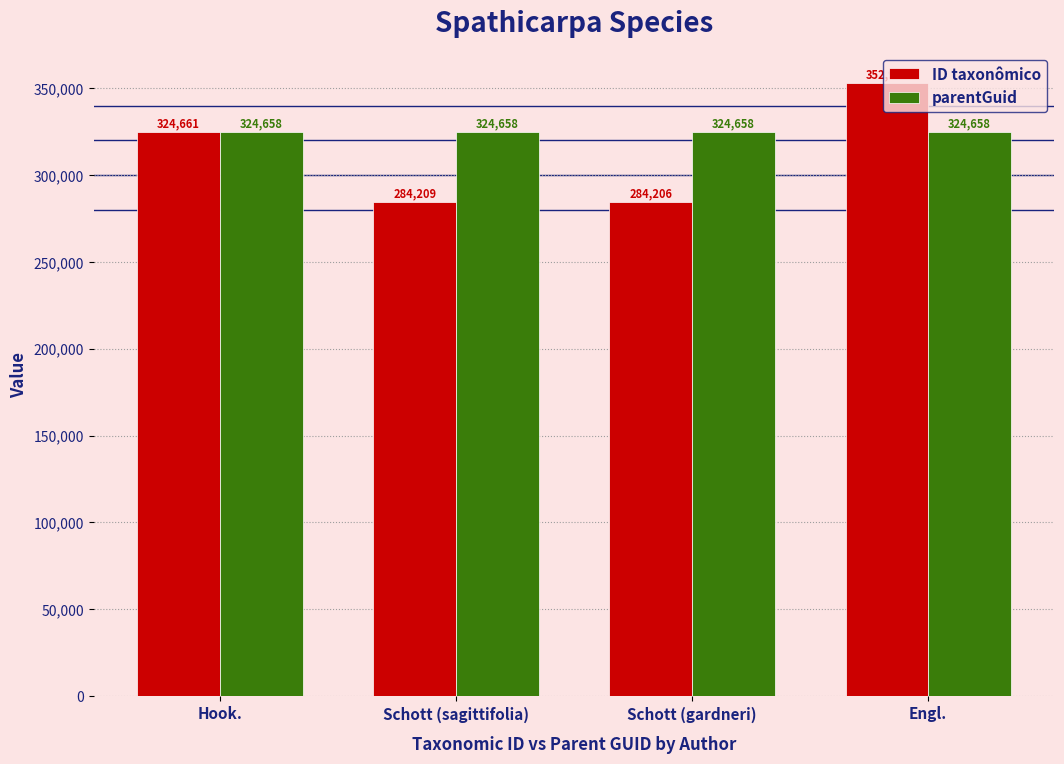

At Schott (gardneri), list the series in order from largest to smallest.

parentGuid, ID taxonômico